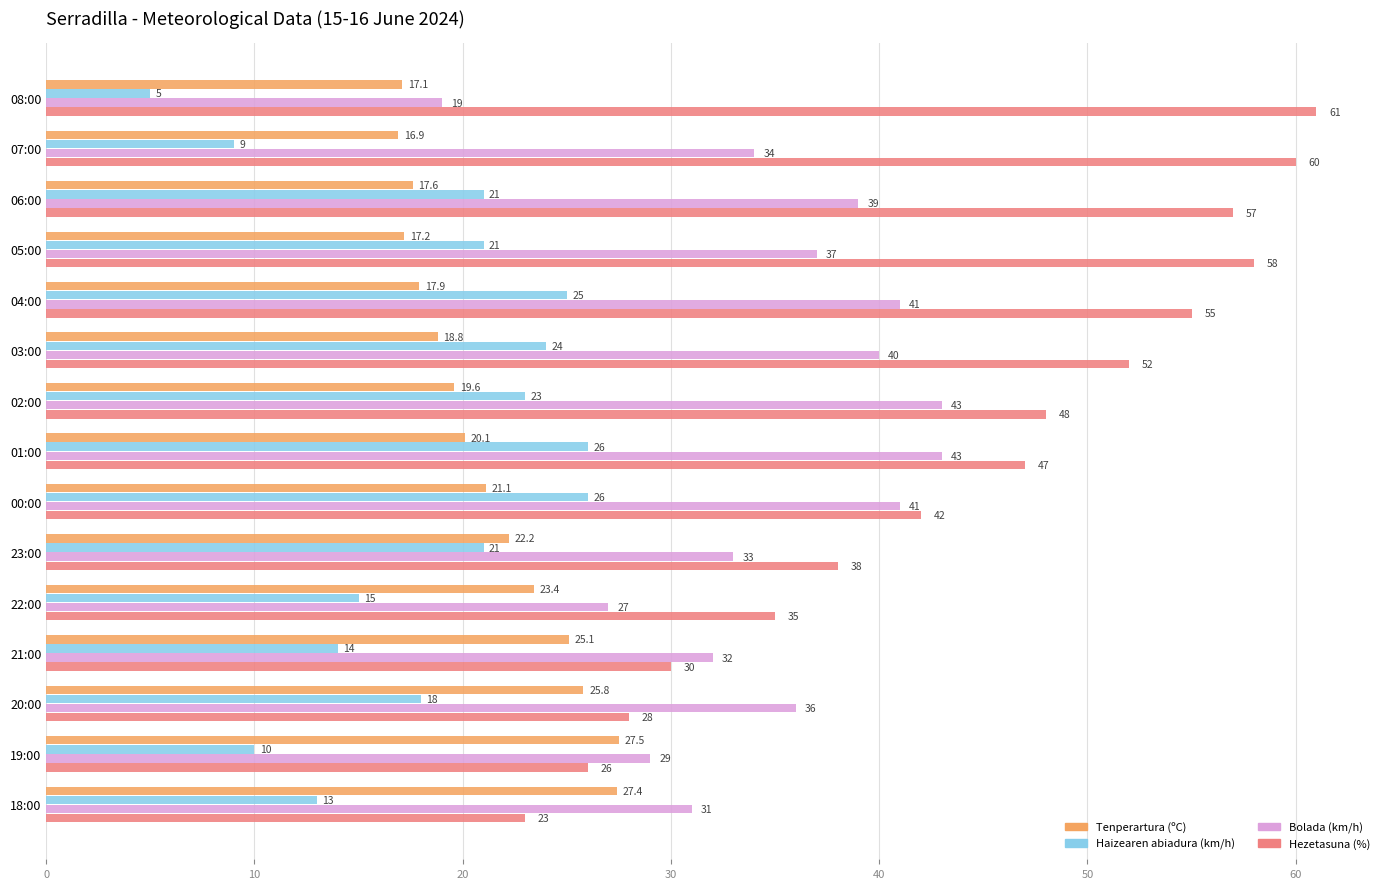

Rank the series by their maximum value, from highest to lowest.

Hezetasuna (%), Bolada (km/h), Tenperartura (ºC), Haizearen abiadura (km/h)